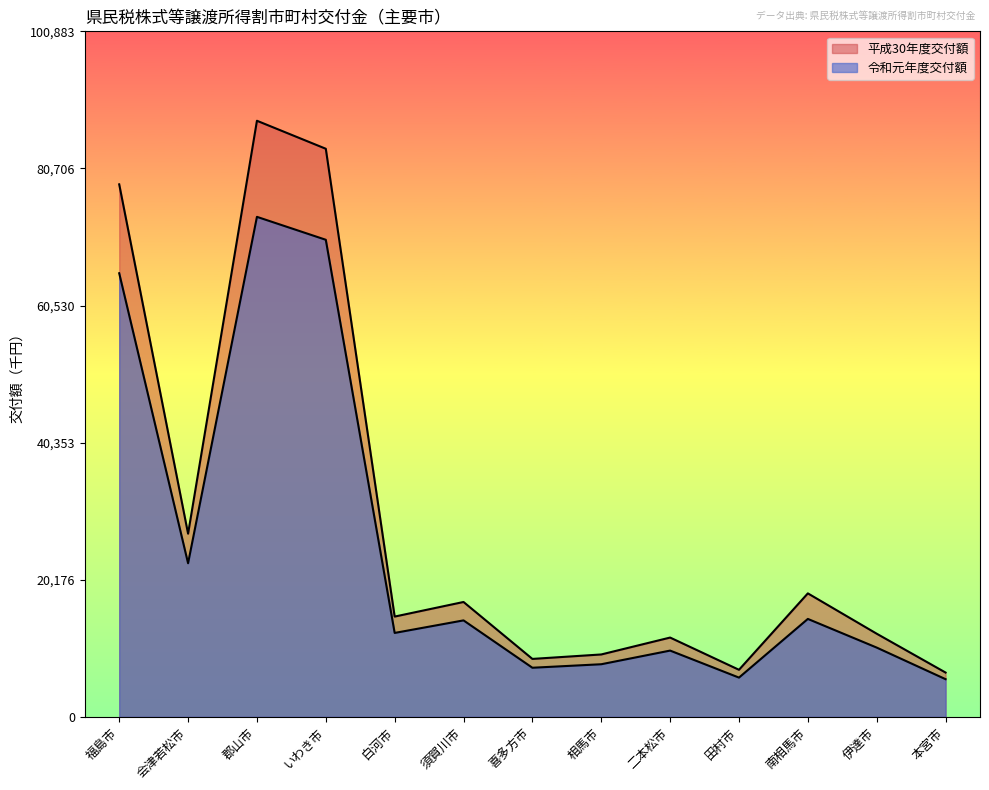

What are all the series names shown in the legend?

令和元年度交付額, 平成30年度交付額